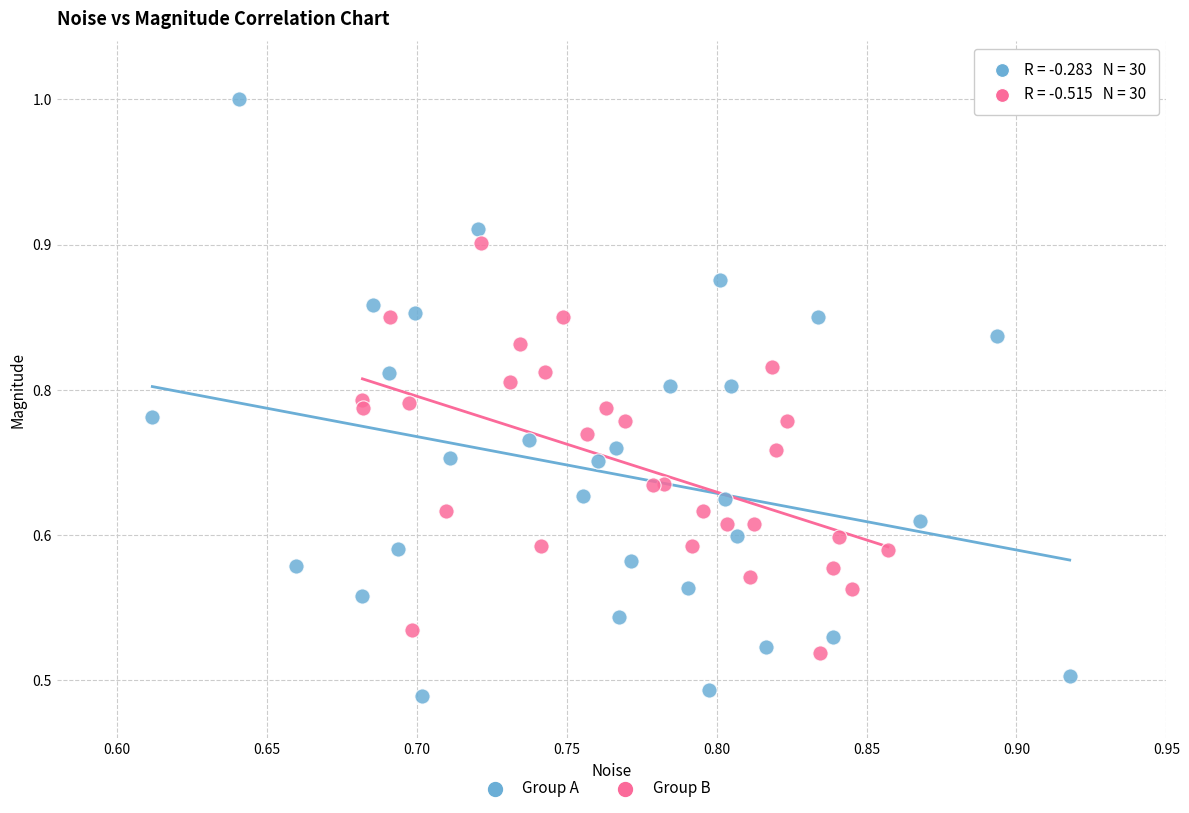

Which series has the largest Y range (max minus min)?

Group A